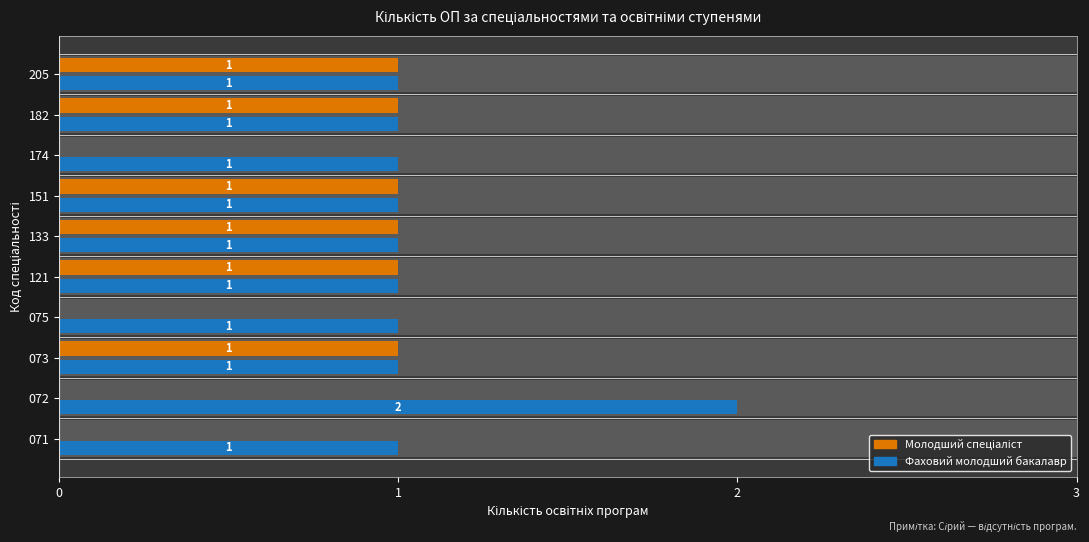

Between 075 and 133, which is larger?

133